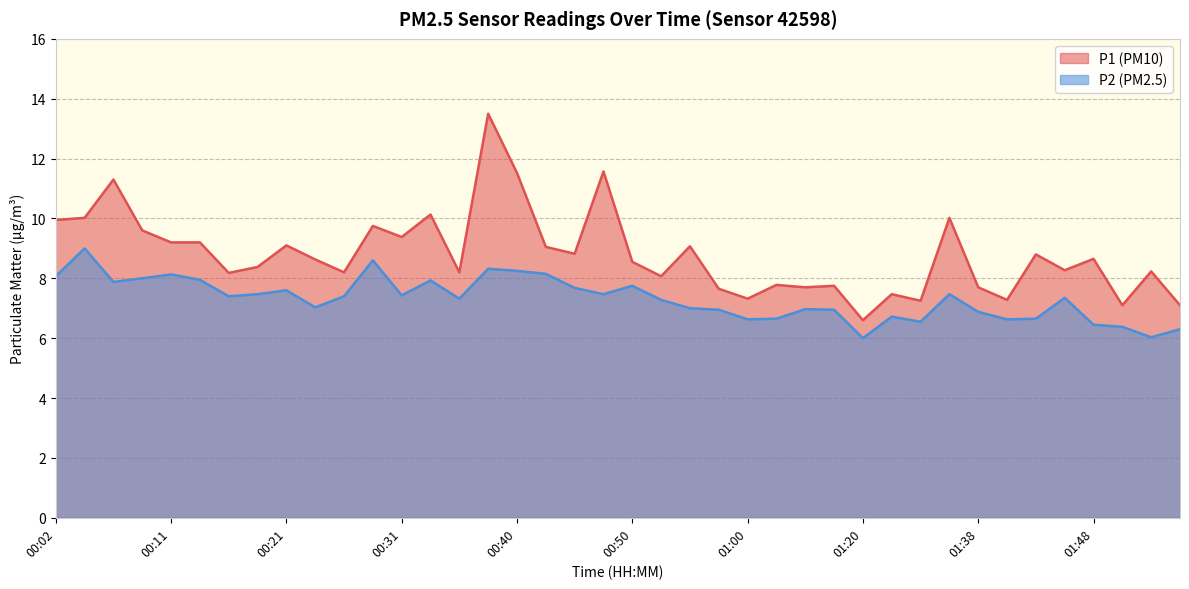

True or false: P1 and P2 intersect in this chart.

False